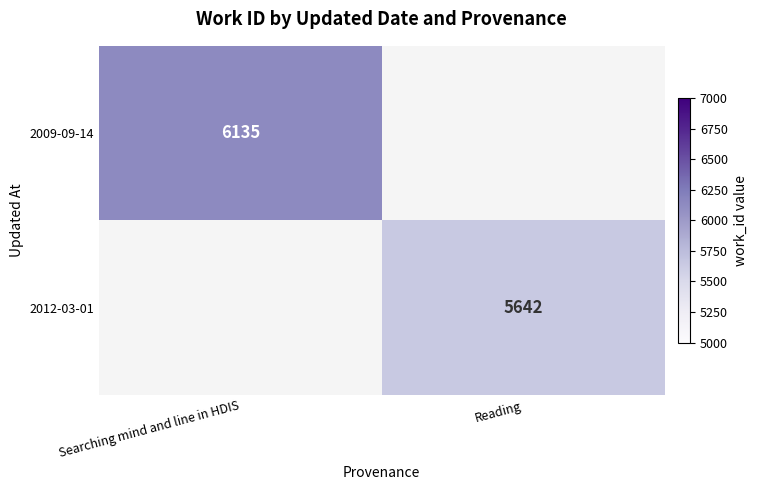

The 2012-03-01 series shows 5642 at Reading. True or false?

True